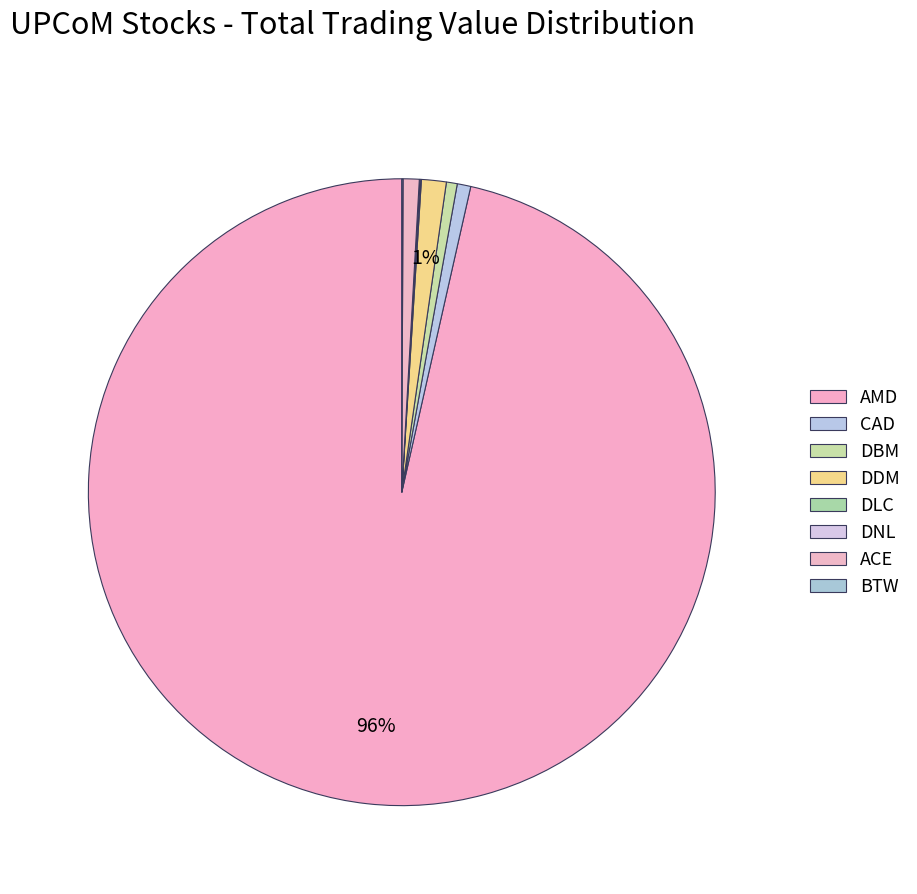

Does AMD represent more than half of the total?

Yes